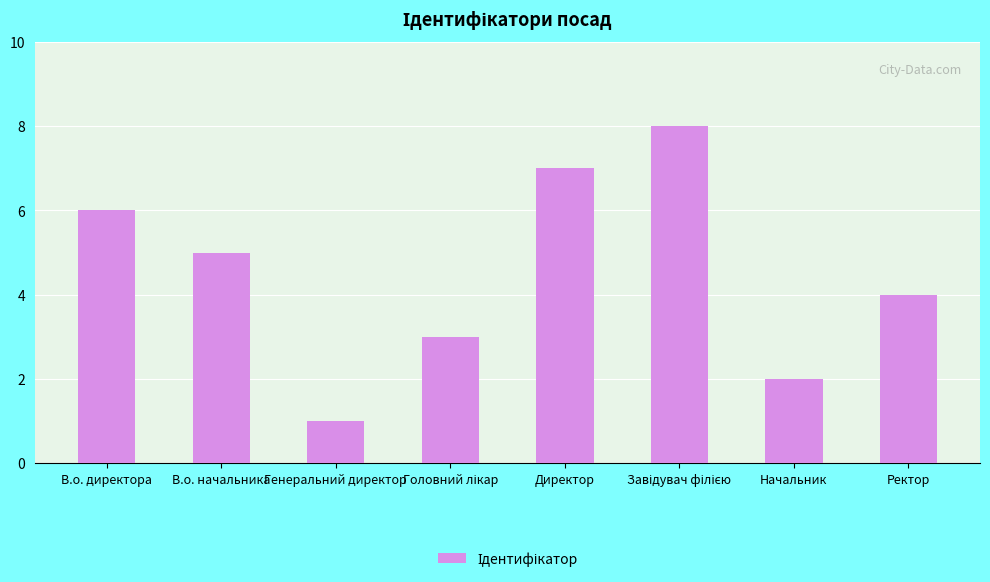

What is the label of the 1st bar from the left?

В.о. директора